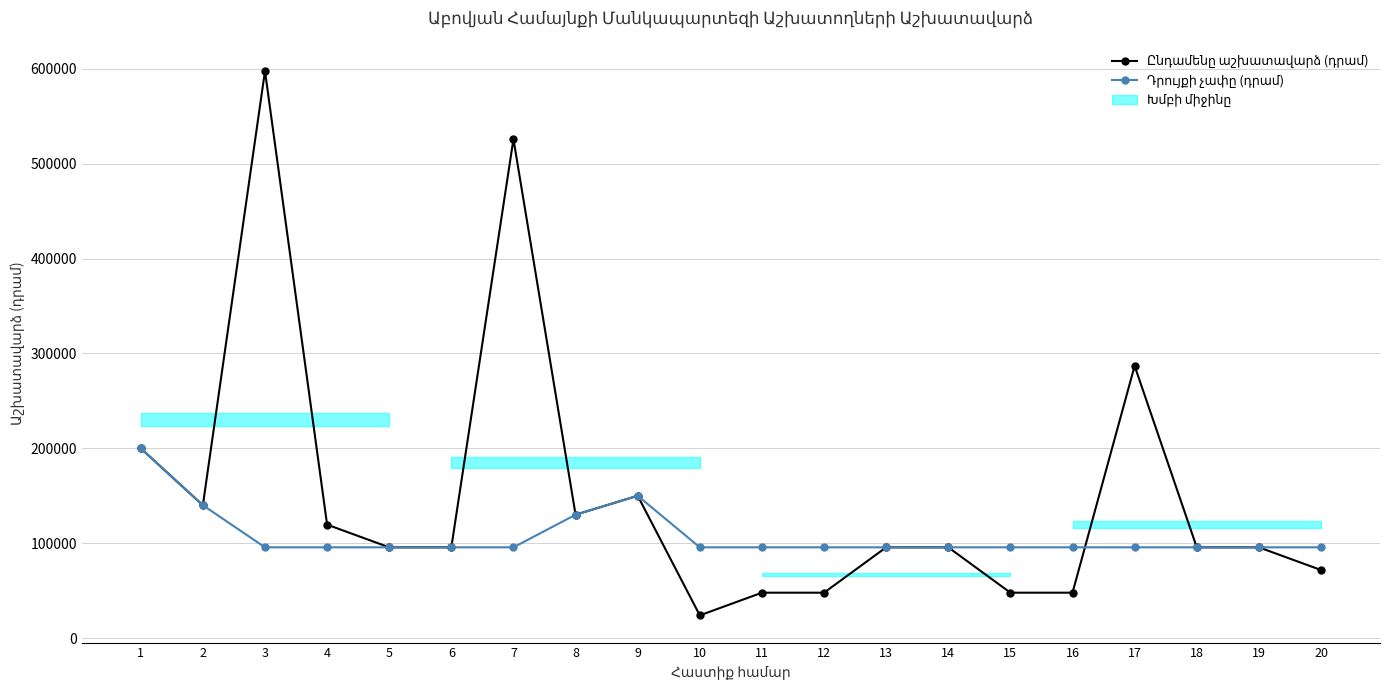

Between 11 and 8, which is larger?

8